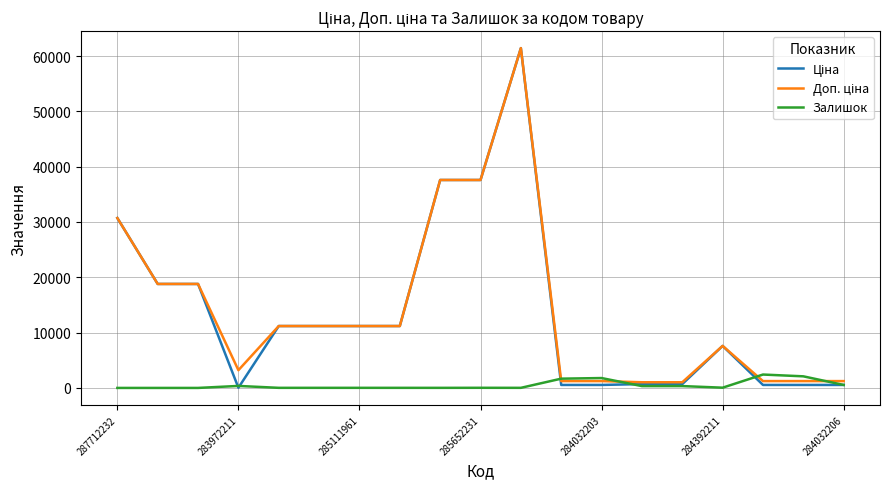

What is the maximum value shown in the chart?

61434.3